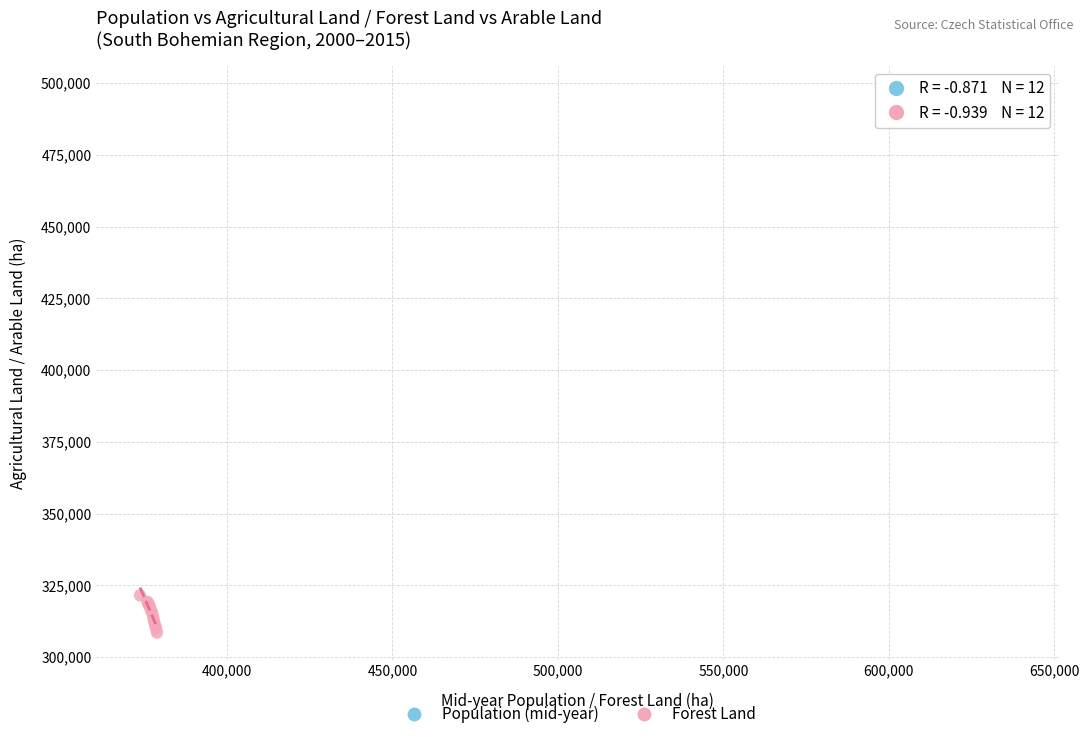

Which series has the widest spread of Y values?

Forest Land